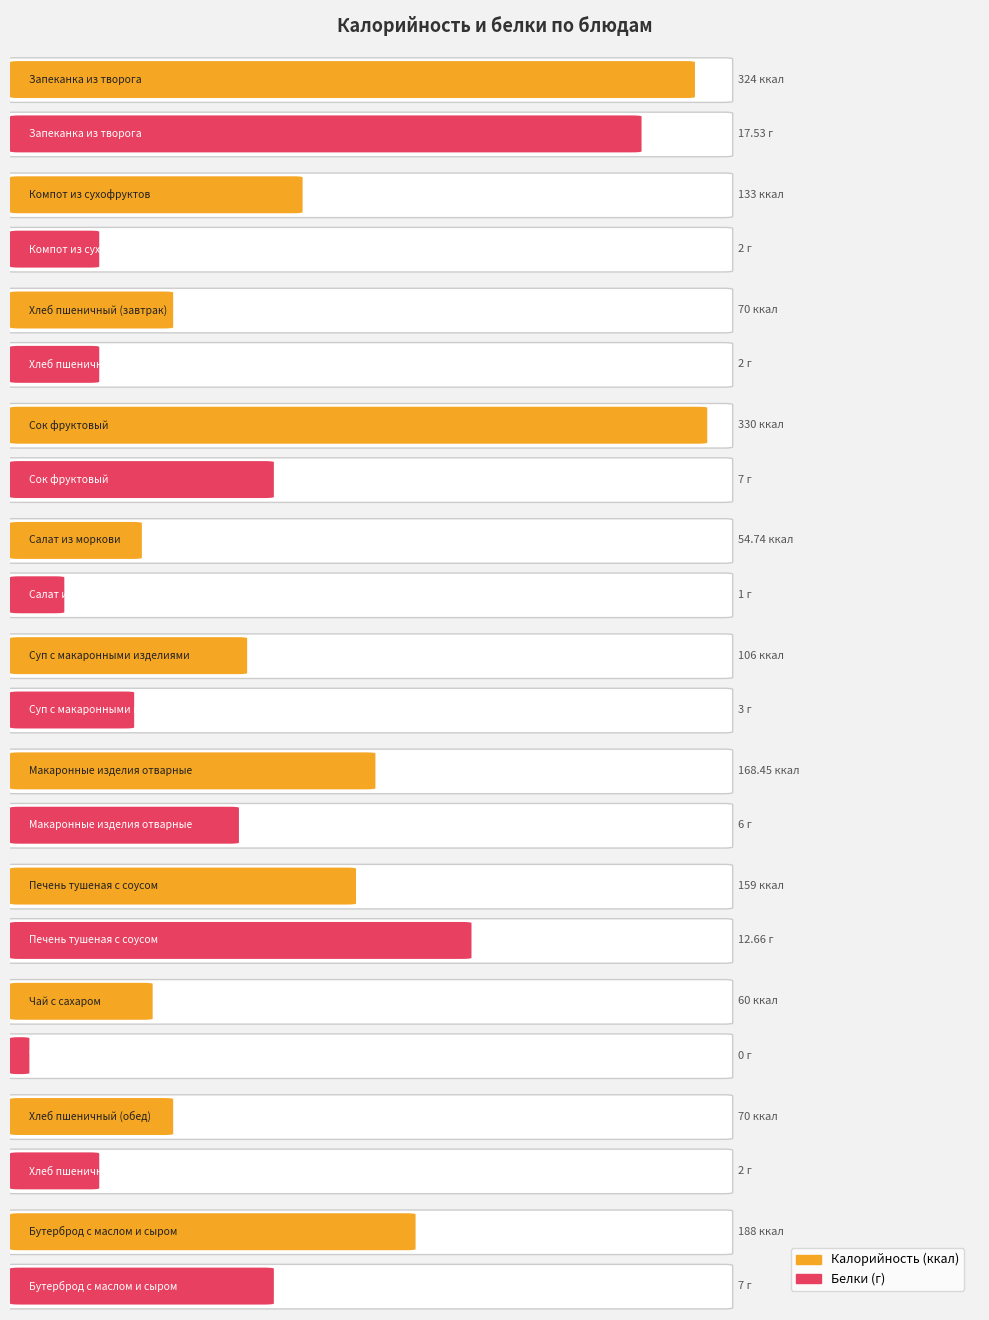

What is the sum of all Белки values?

60.2